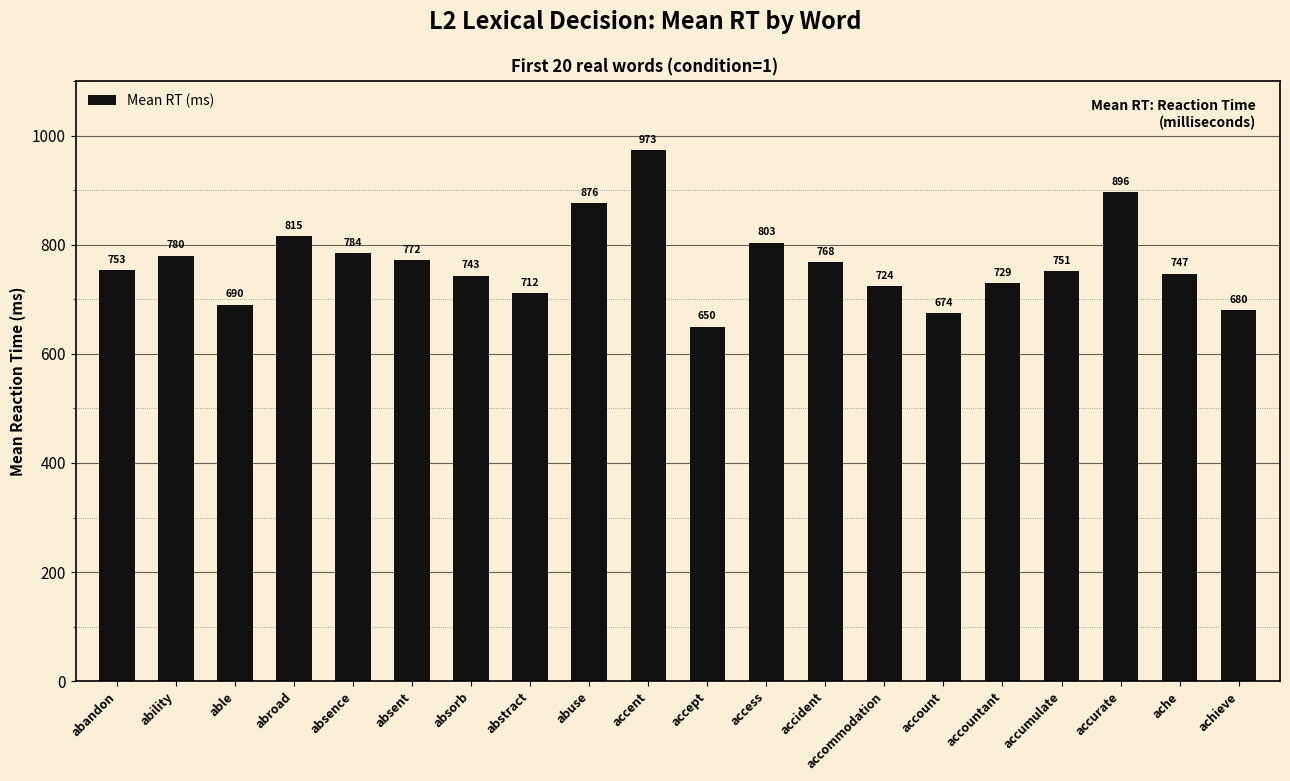

The value at achieve is 190.8. True or false?

False